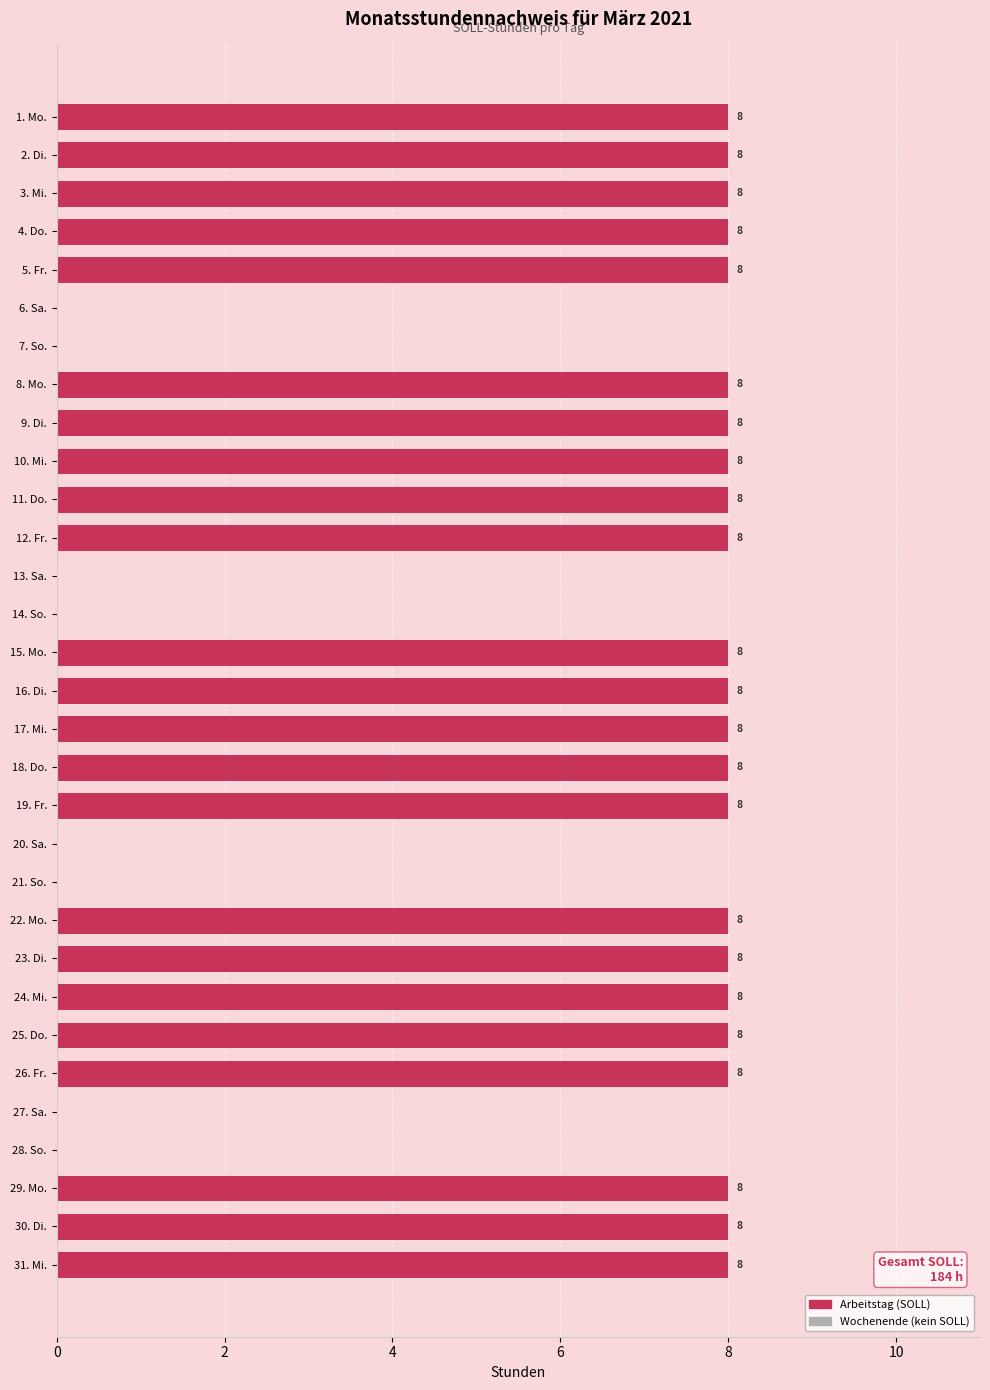

True or false: the data shows 0 at 6. Sa..

True